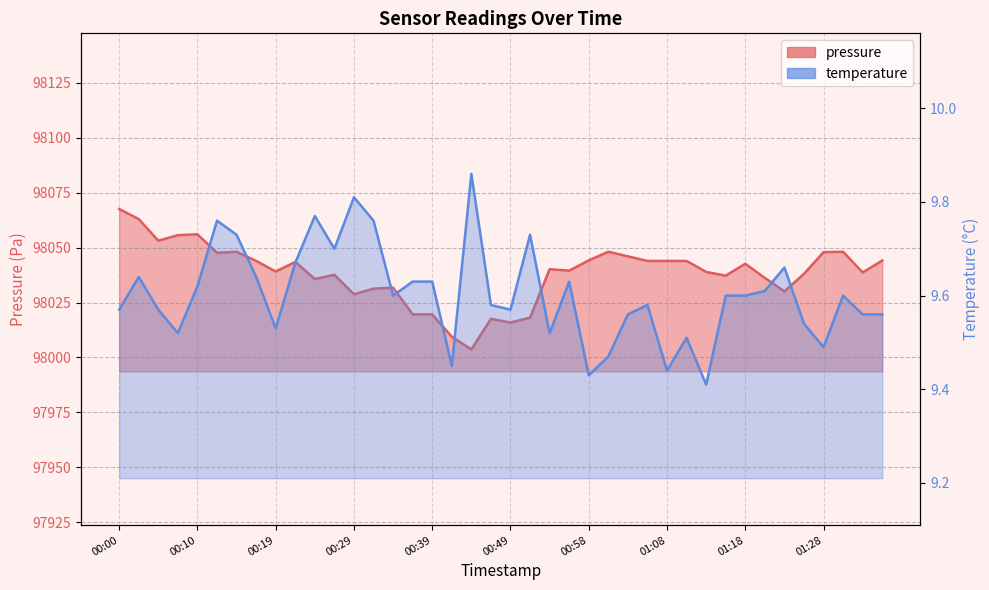

What is the highest value of the pressure series?

98067.6